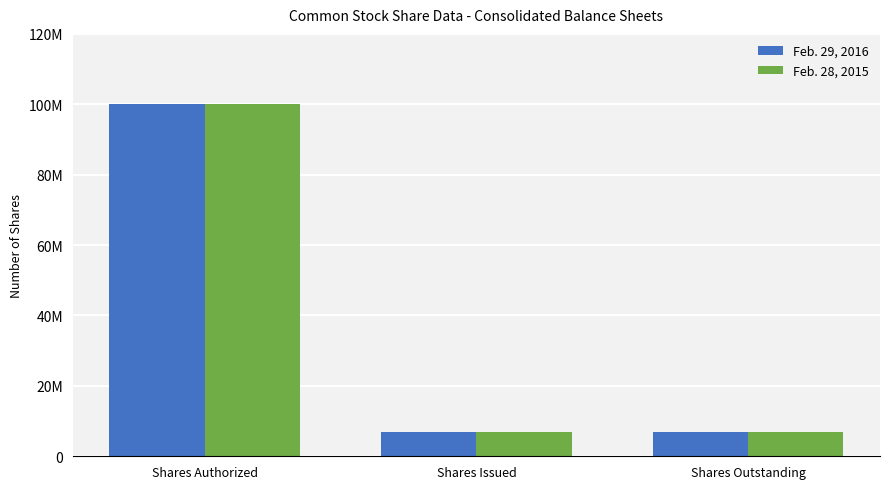

Is it true that Feb. 28, 2015 equals 100000000 at Shares Authorized?

True